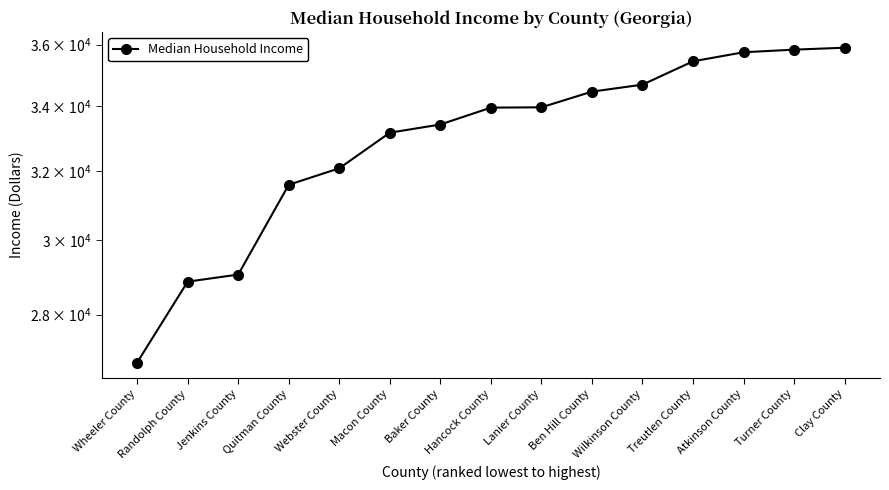

Reading right to left, transcribe all the data shown in this chart.

35893	35828	35741	35441	34680	34455	33956	33946	33417	33163	32083	31594	29061	28870	26776